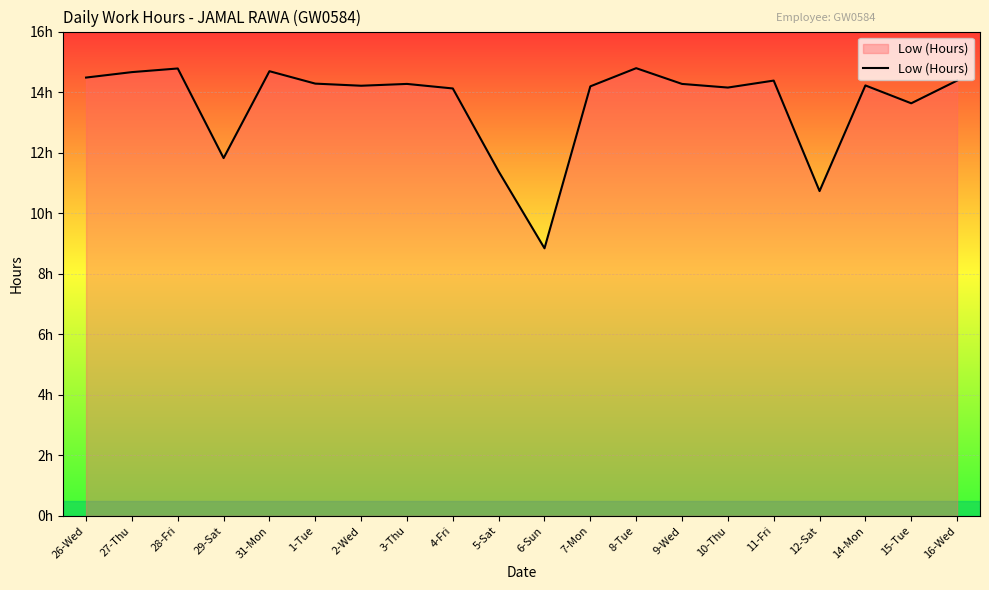

Does the chart have visible grid lines?

Yes